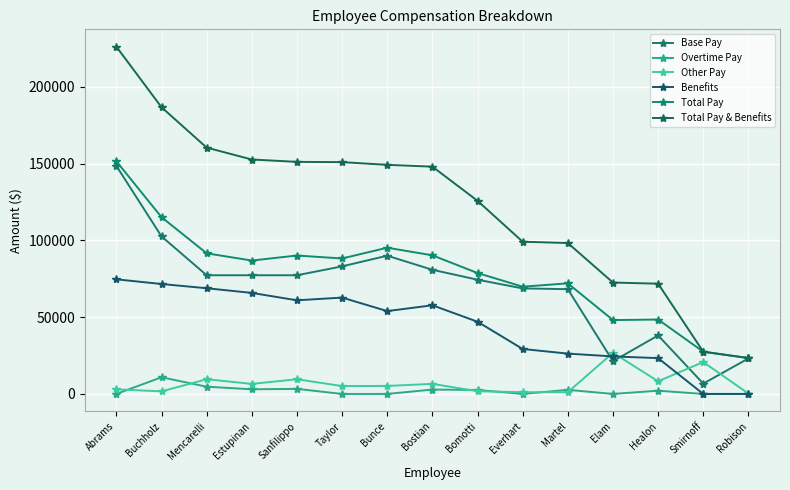

Is the value of Benefits at Bostian greater than the value of Other Pay at Sanfilippo?

Yes